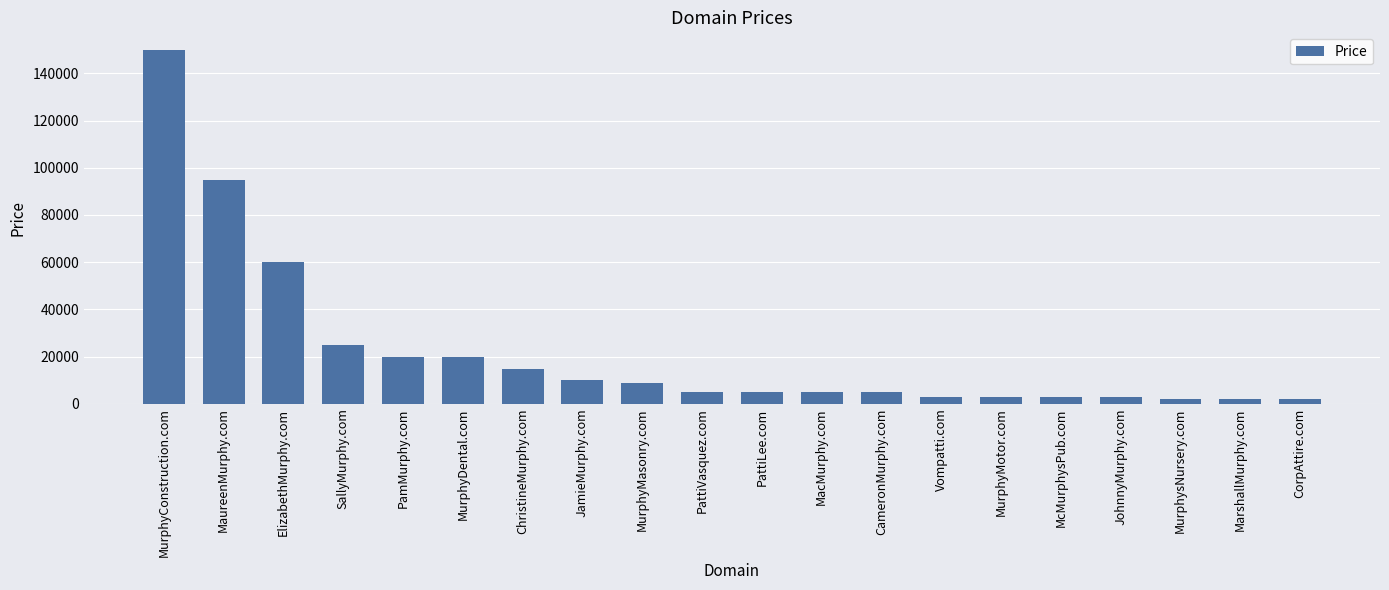

What position from the right is JamieMurphy.com?

13